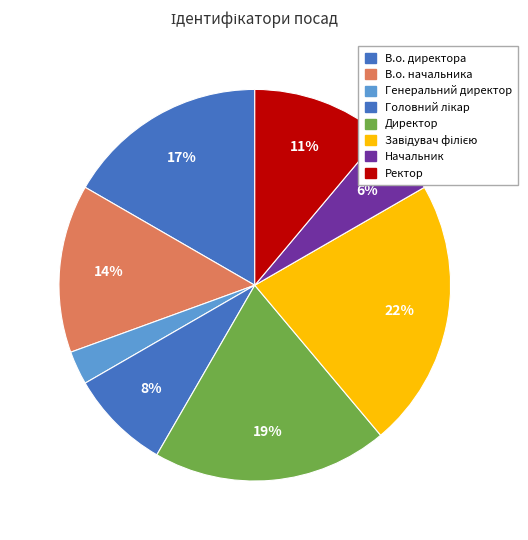

To the nearest percent, what is the average slice percentage?

12%